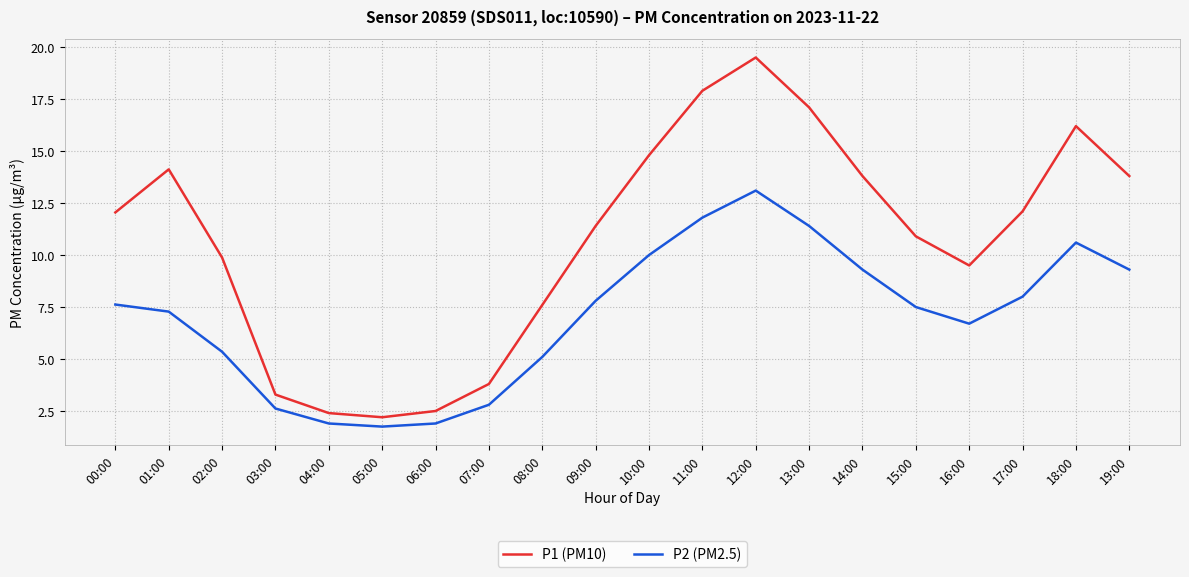

What is the approximate value of P2 (PM2.5) at 14:00?

9.3